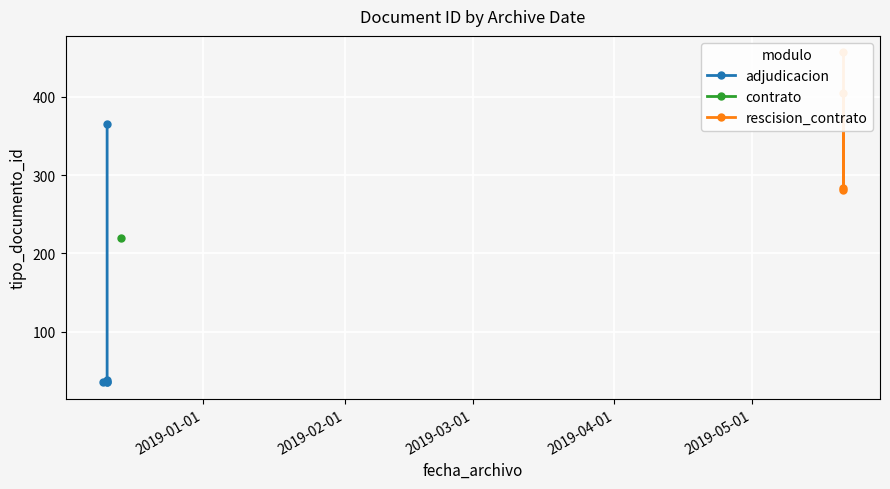

What is the difference between the values at 2018-12-11 and 2018-12-11?

328